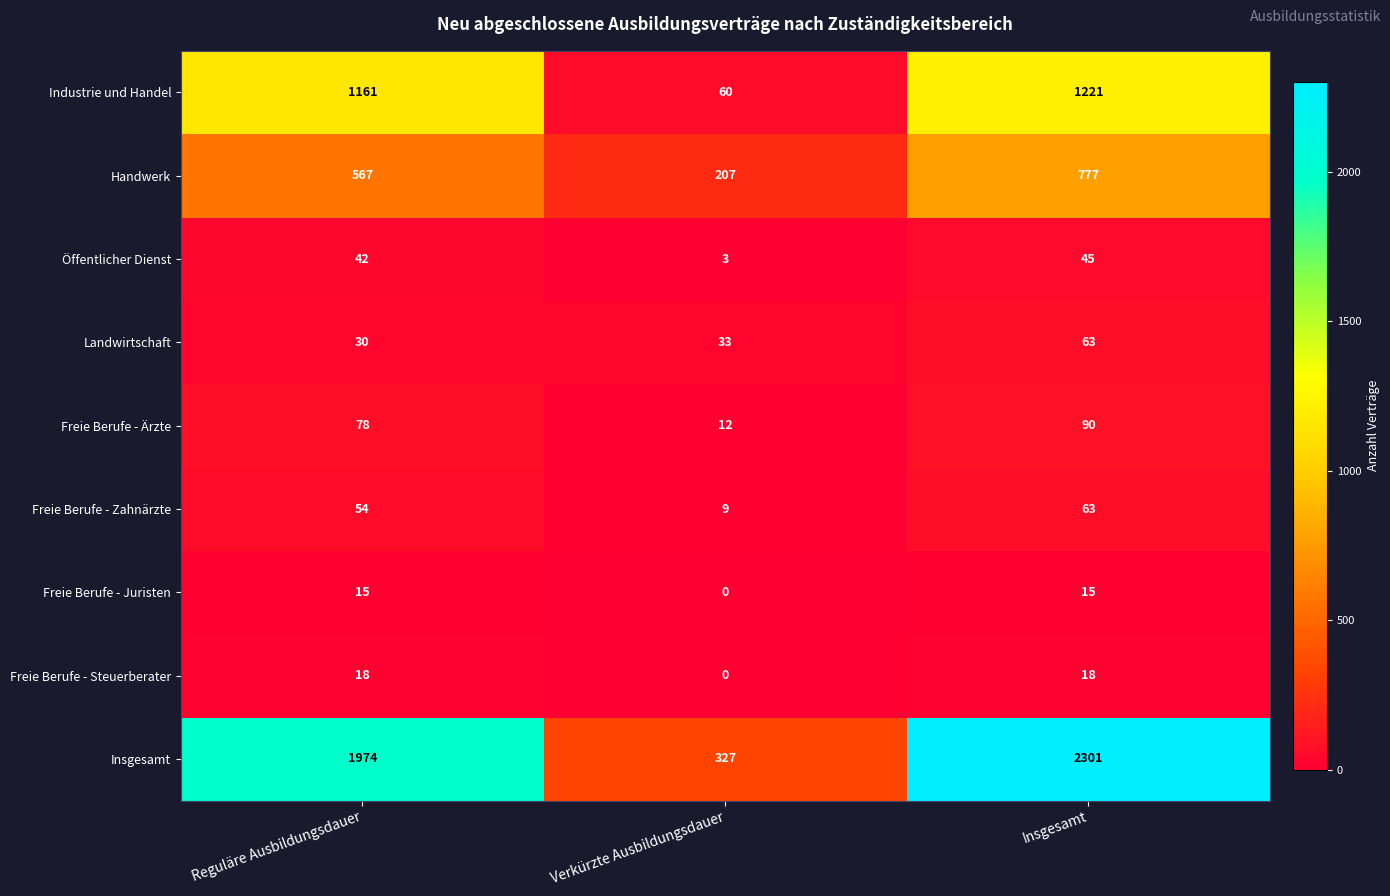

What is the total value across all series at Verkürzte Ausbildungsdauer?

651